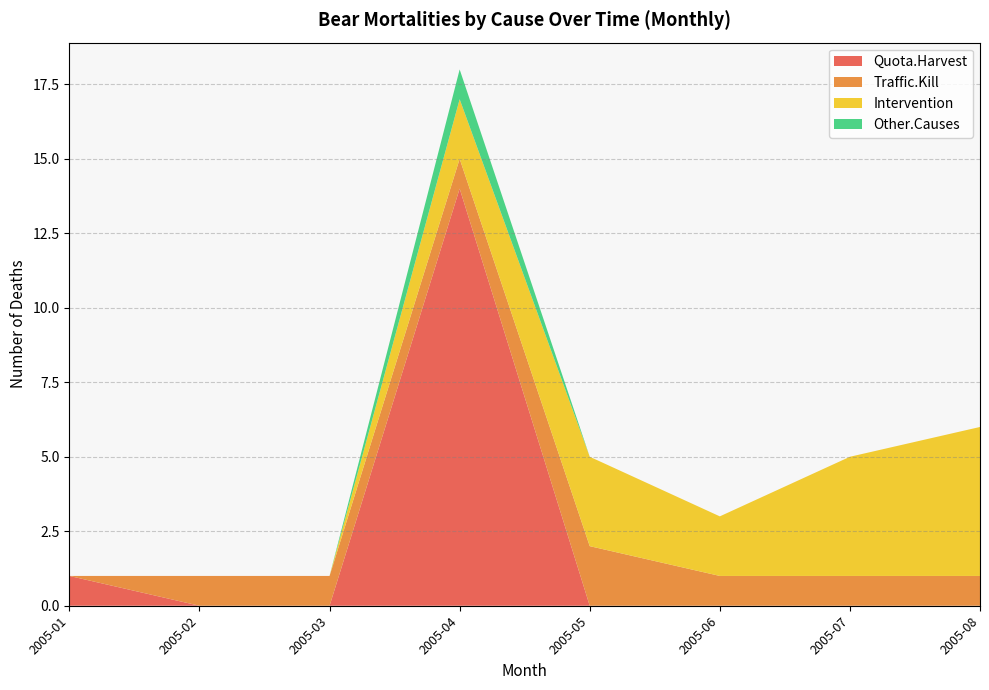

At which category is the sum across all series the highest?

2005-04